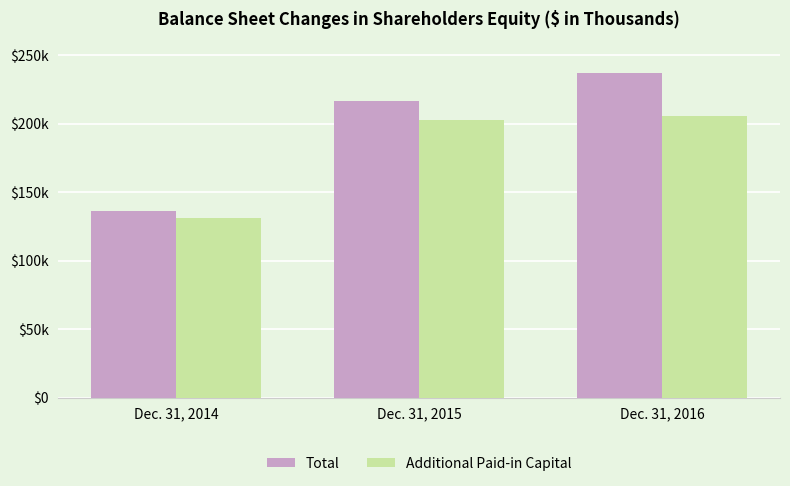

Does the chart contain any negative values?

No